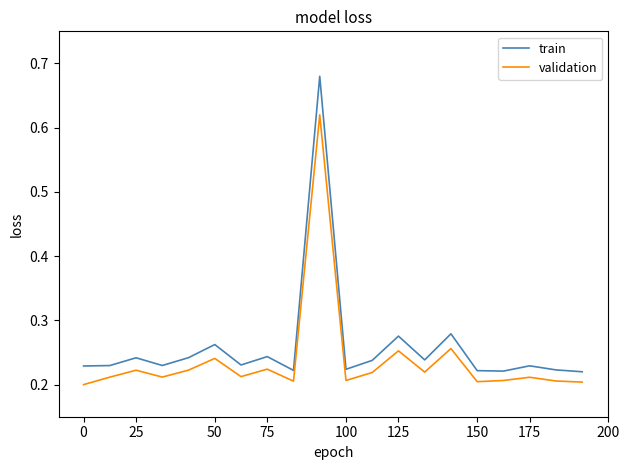

Which series has the largest range (max minus min)?

train